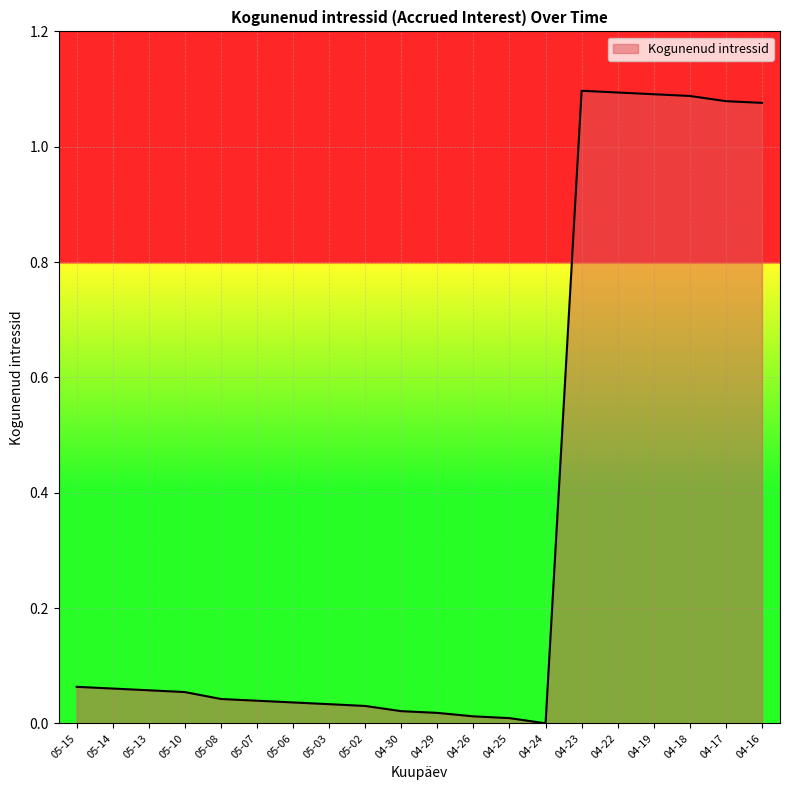

What is the difference between the maximum and second lowest values?

1.1